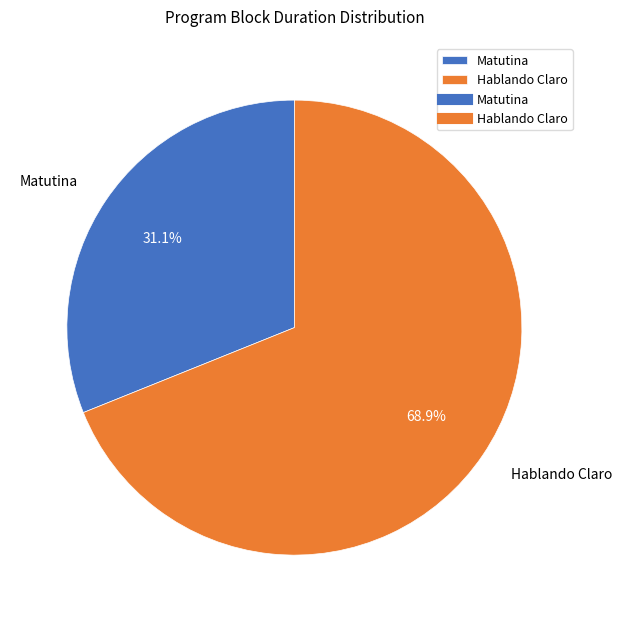

How many slices are in this pie chart?

2